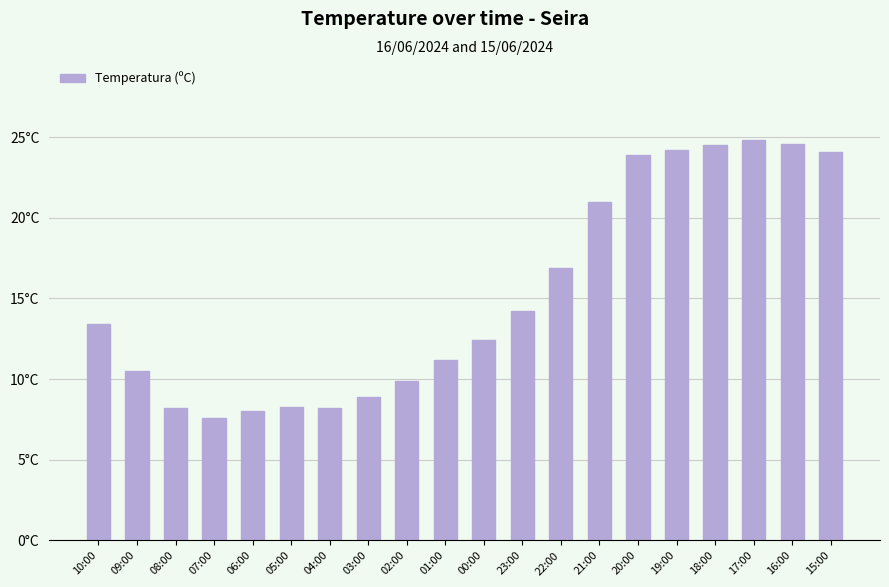

What is the smallest value displayed?

7.6